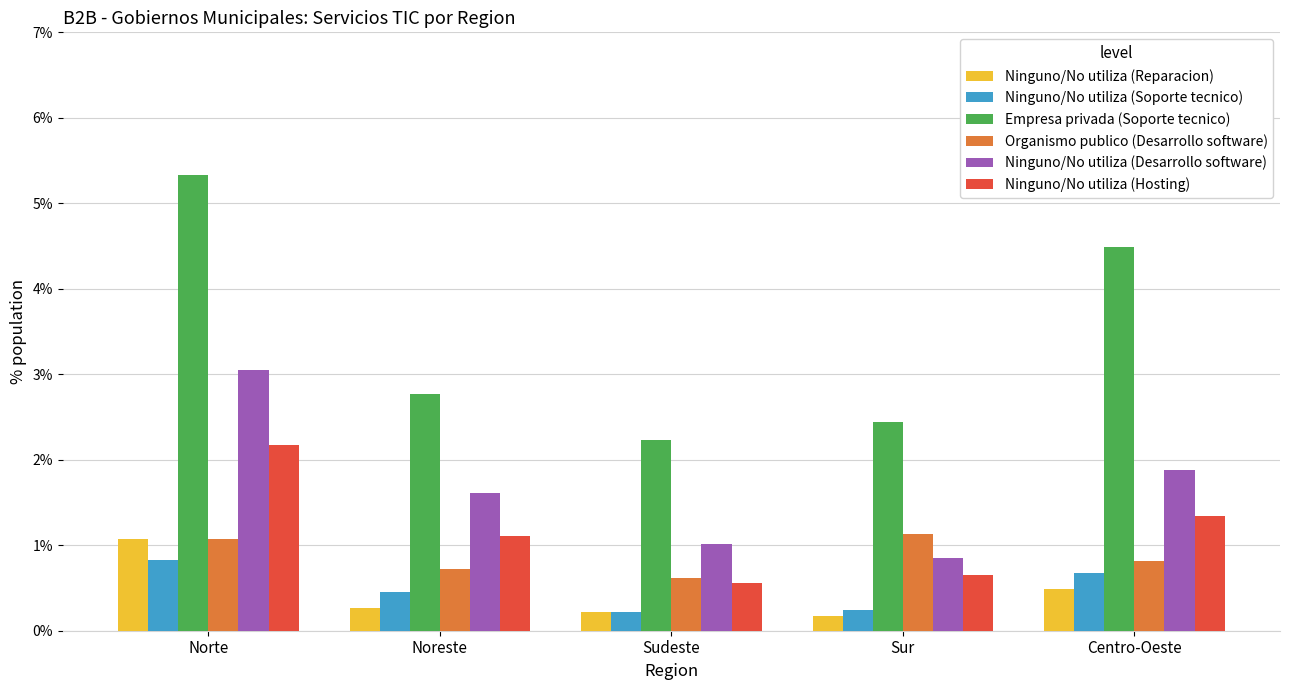

The Ninguno/No utiliza (Soporte tecnico) series shows 0.2 at Sudeste. True or false?

True